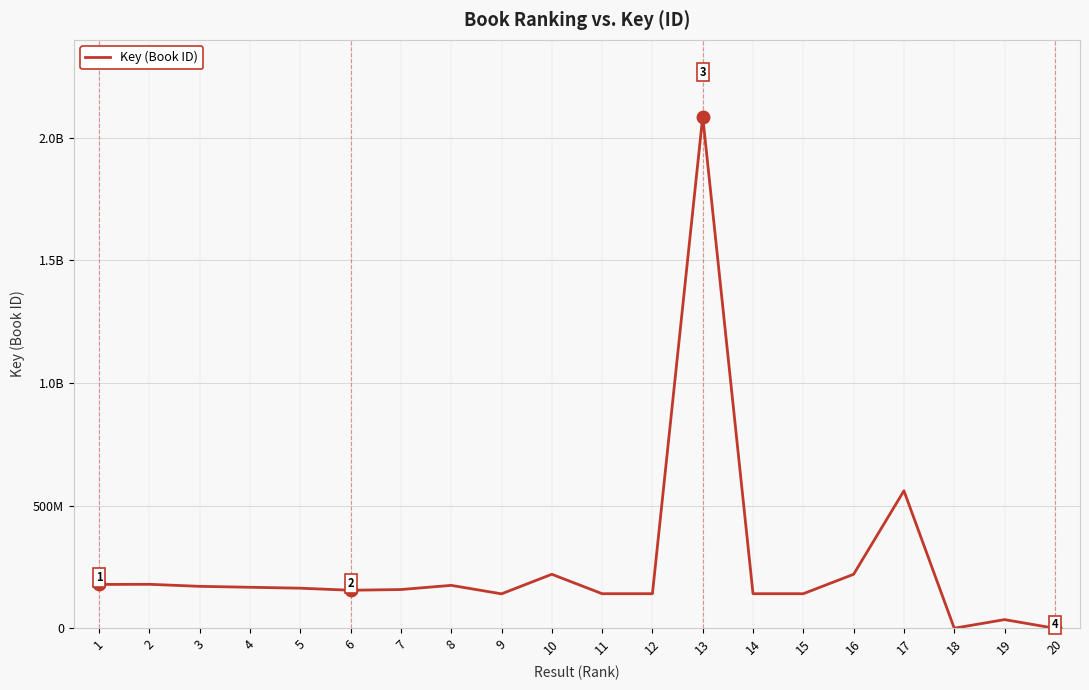

List the labels in order of value, smallest first.

20, 18, 19, 9, 11, 12, 14, 15, 6, 7, 5, 4, 3, 8, 1, 2, 16, 10, 17, 13